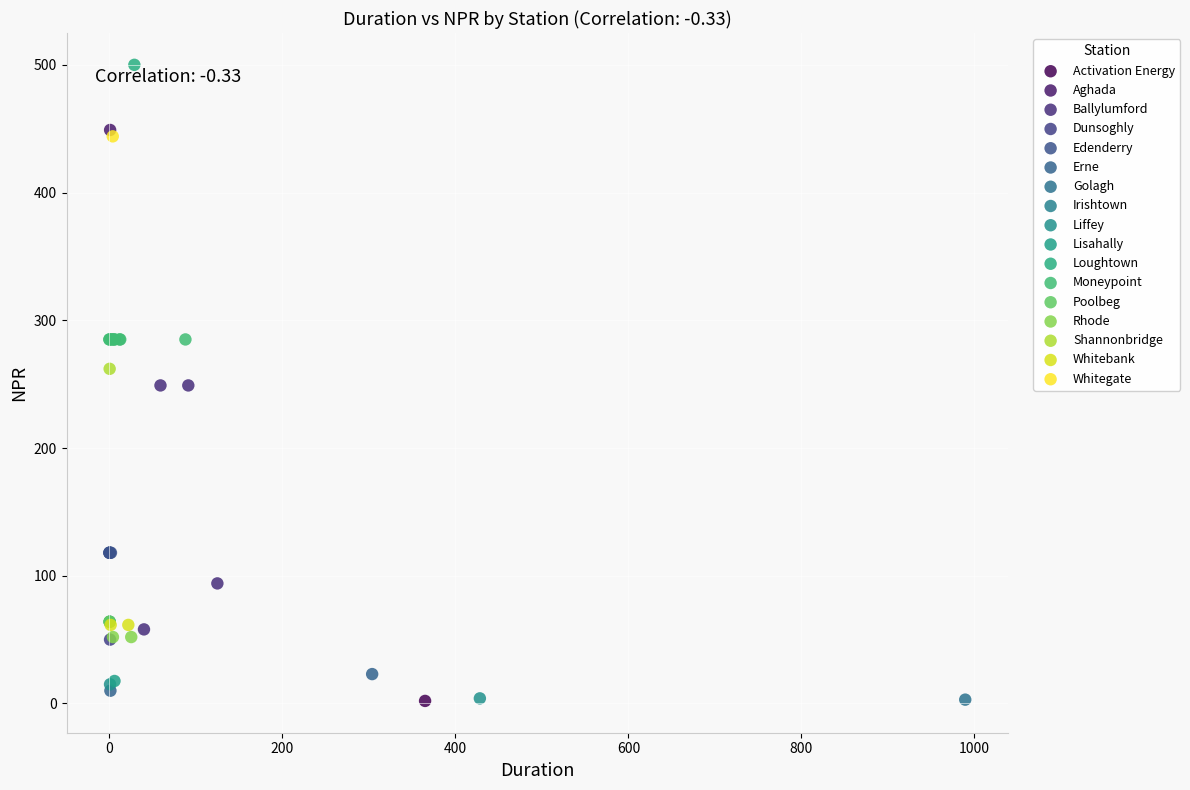

Which series reaches the maximum Y coordinate?

Loughtown